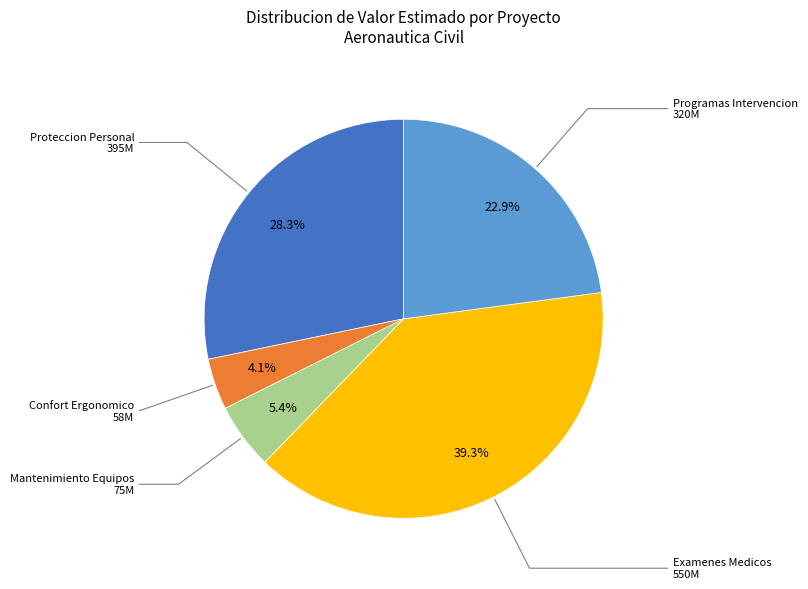

What is the total percentage of Examenes Medicos and Mantenimiento Equipos?

44.7%